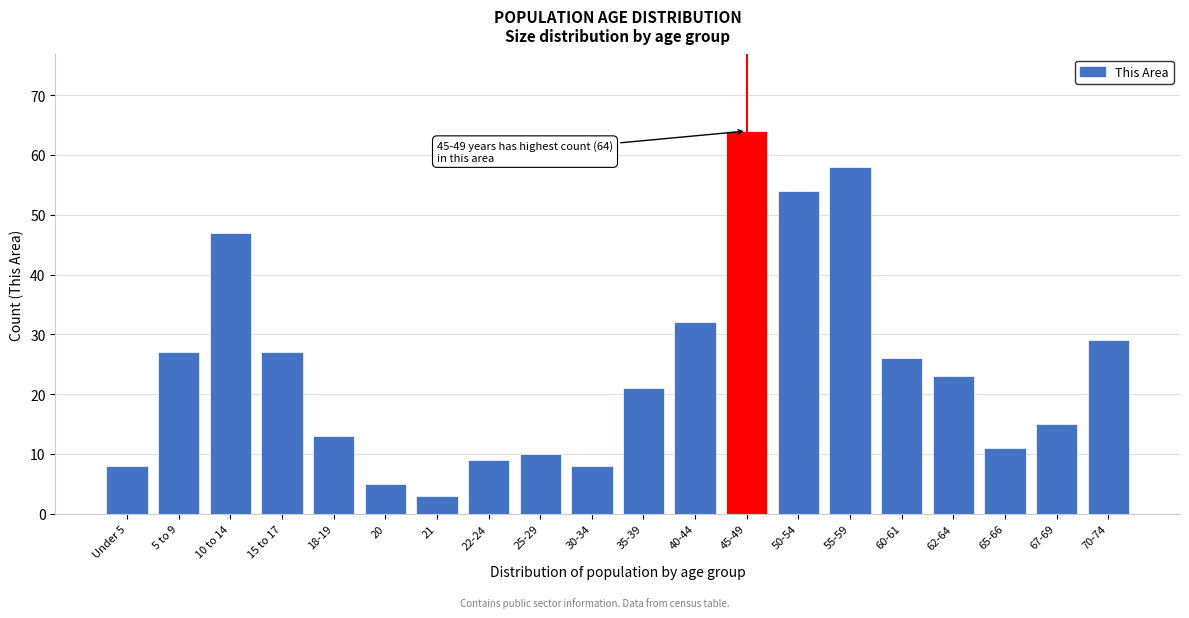

Reading left to right, list all the values displayed in this chart.

8	27	47	27	13	5	3	9	10	8	21	32	64	54	58	26	23	11	15	29